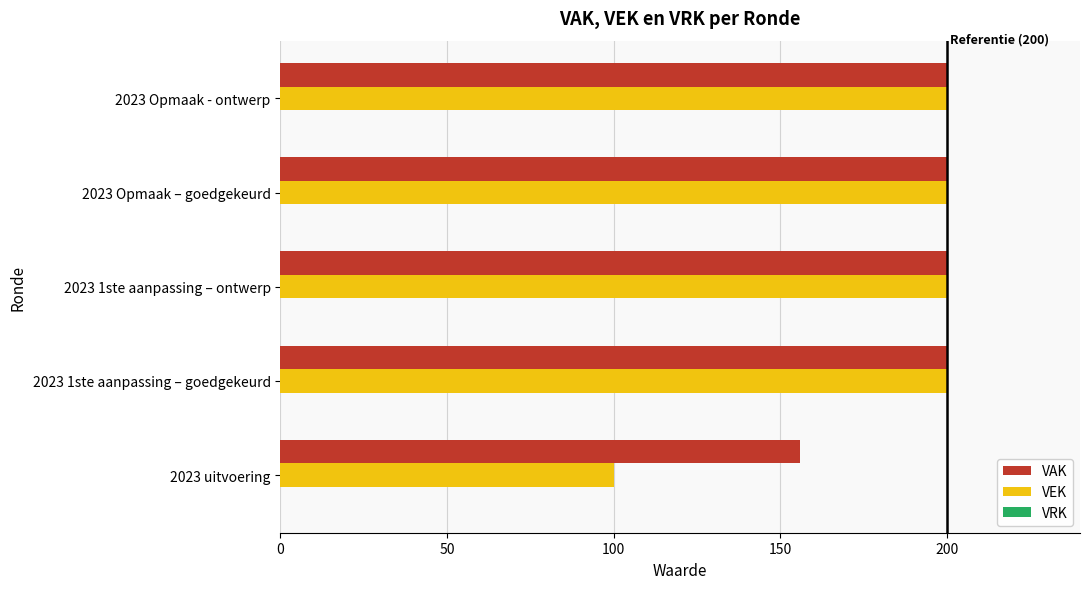

What is the average value of the VAK series?

191